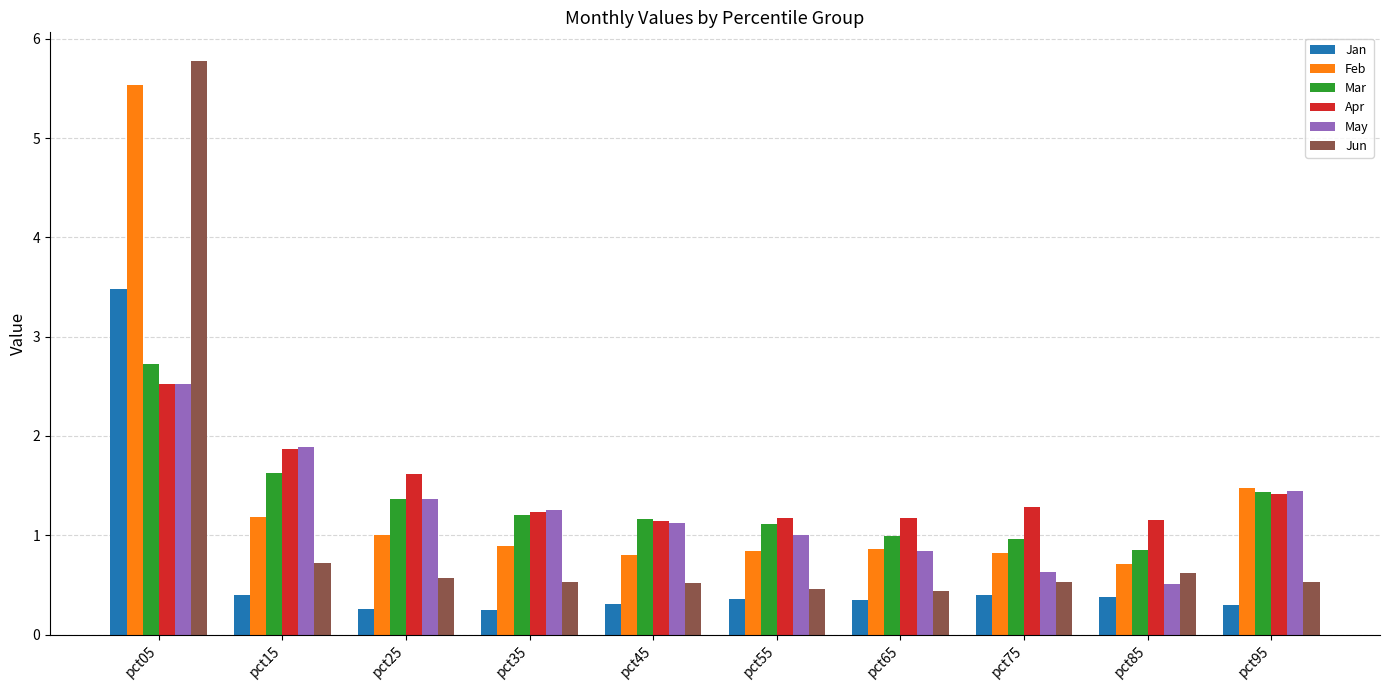

What is the minimum value shown in the chart?

0.2